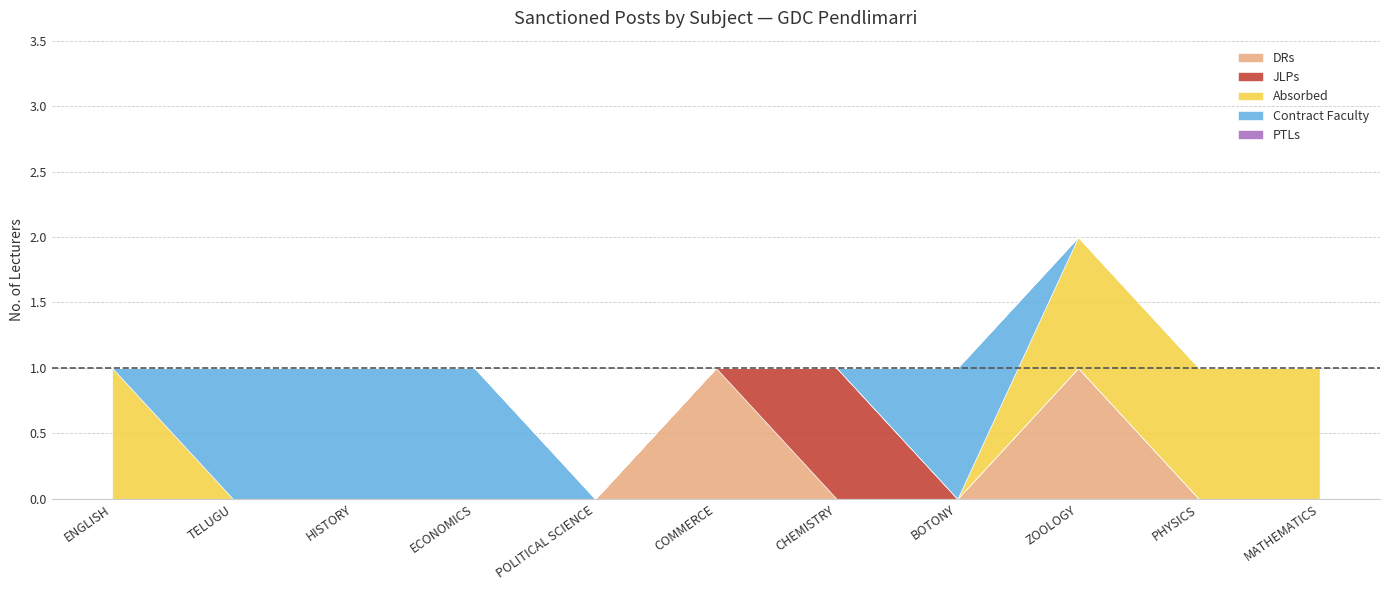

At which category does the chart reach its minimum across all series?

ENGLISH